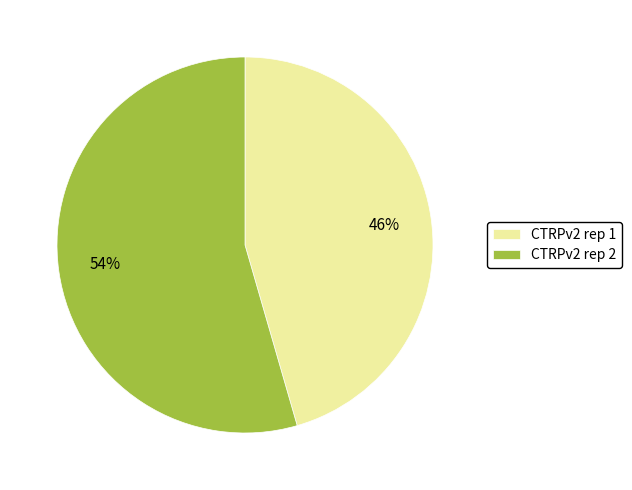

The CTRPv2 rep 2 slice represents 66% of the pie. True or false?

False